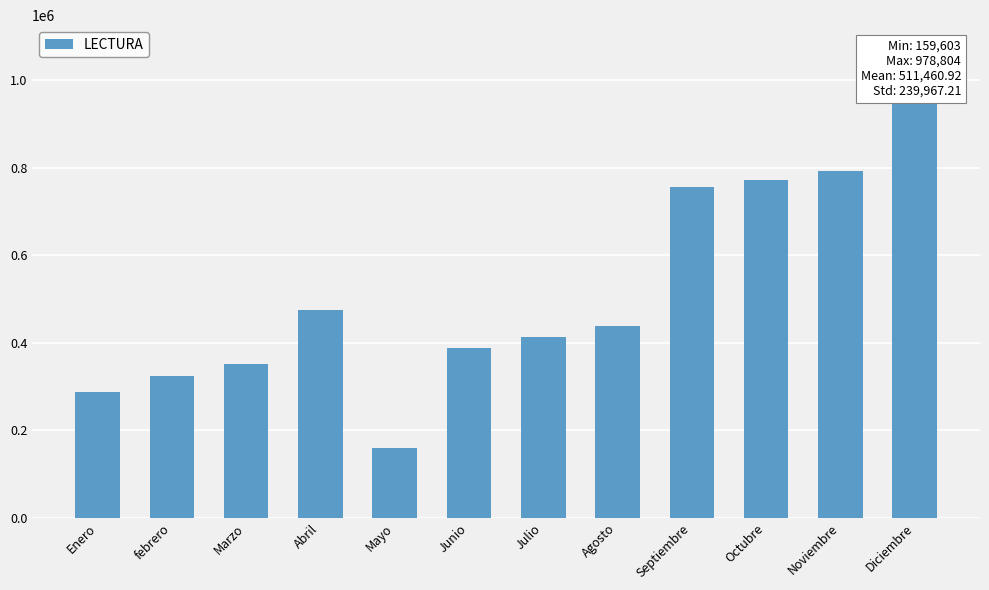

What is the difference between the maximum and minimum values?

819201